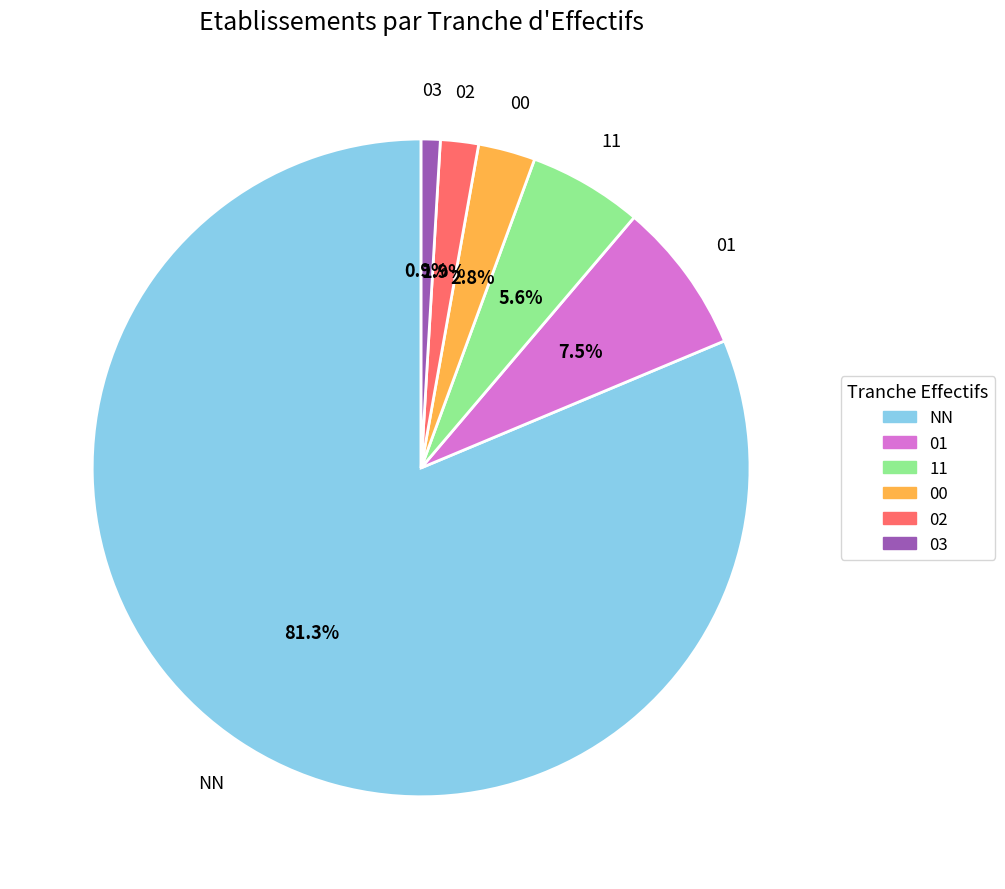

What portion of the pie excludes NN?

18.7%